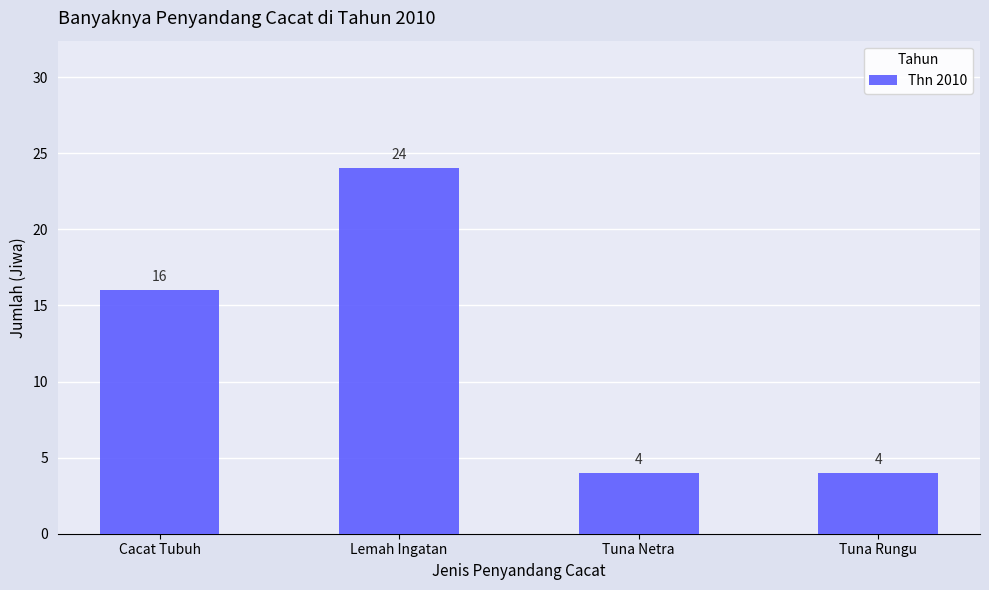

Count the values in the range 4 to 24.

4